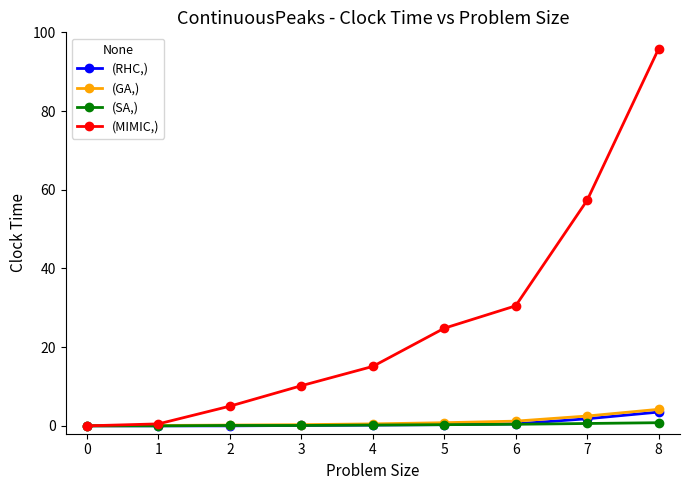

Is this an area chart (filled region under the line)?

No